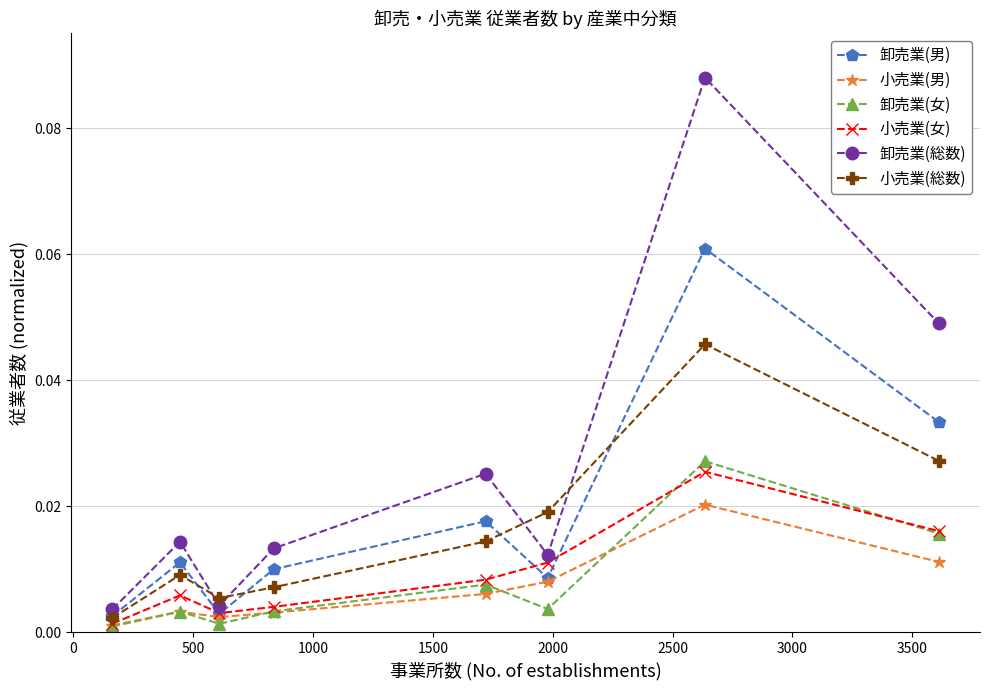

Which series has the largest total across all categories?

卸売業(総数)